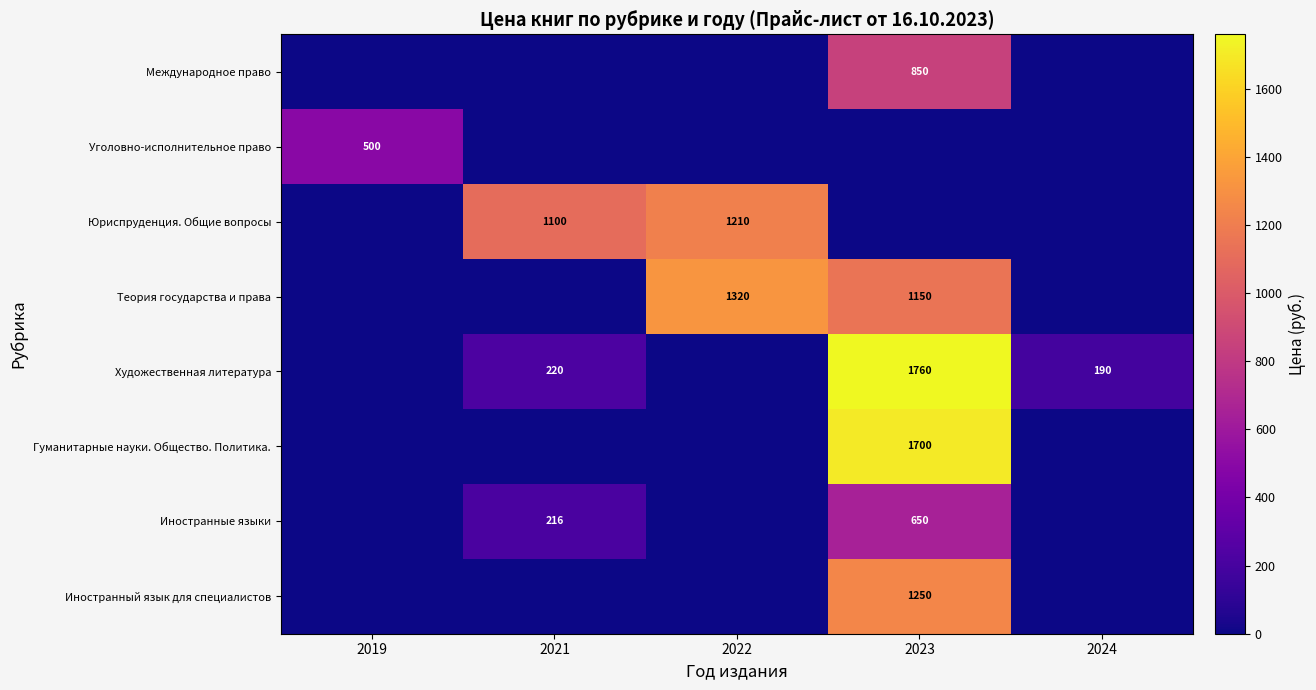

Is it true that Иностранный язык для специалистов equals 1250 at 2023?

True